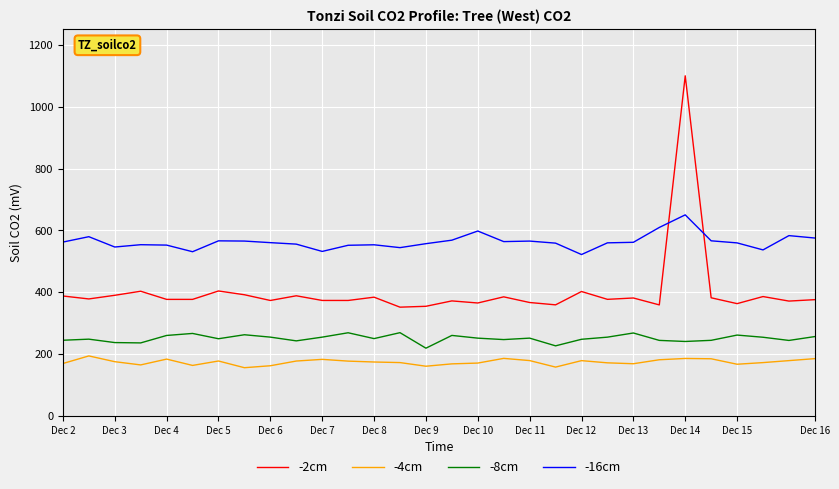

Rank the series by their maximum value, from highest to lowest.

-2cm, -16cm, -8cm, -4cm